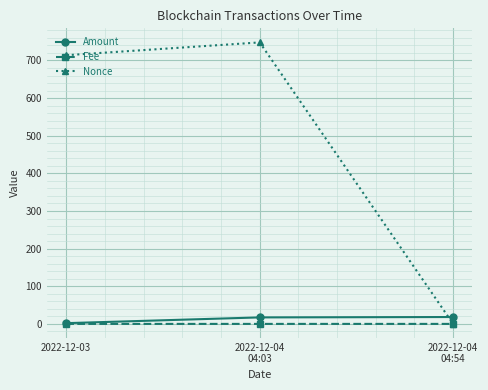

True or false: Fee has a value of 0.0 at 2022-12-04
04:03.

True